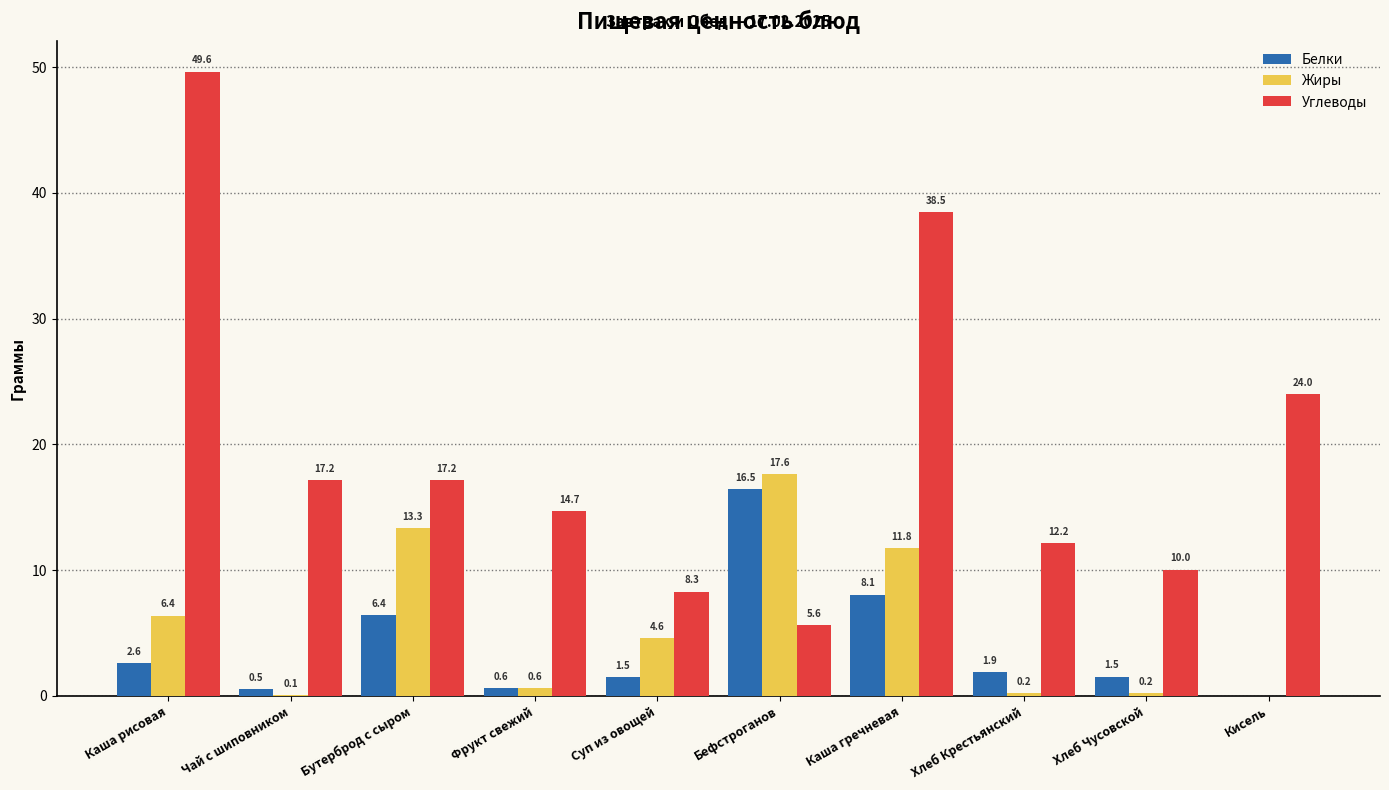

At which category does the chart reach its peak across all series?

Каша рисовая